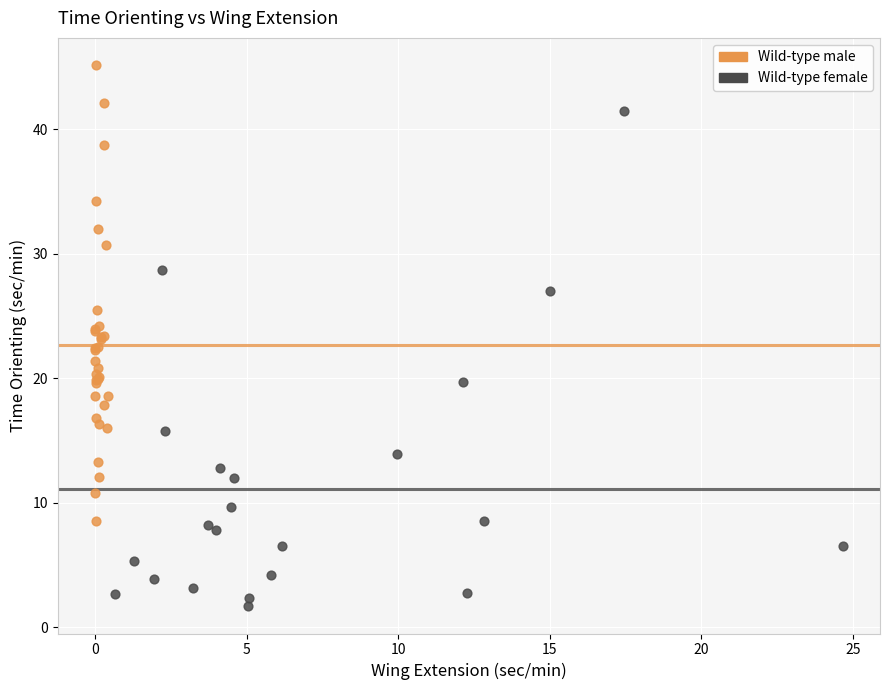

Which series reaches the minimum Y coordinate?

Wild-type female